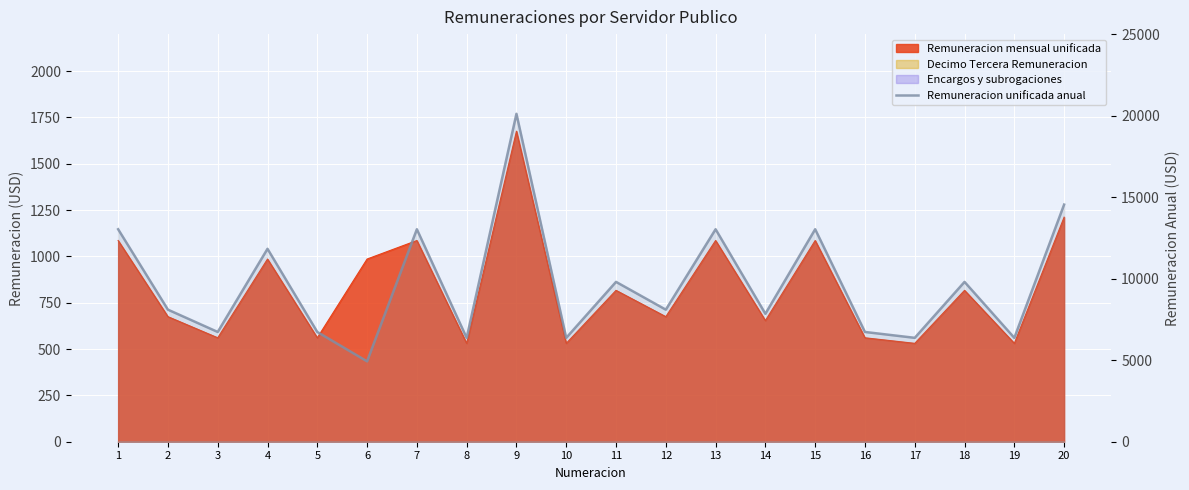

What is the difference between the maximum and minimum values?

15182.0